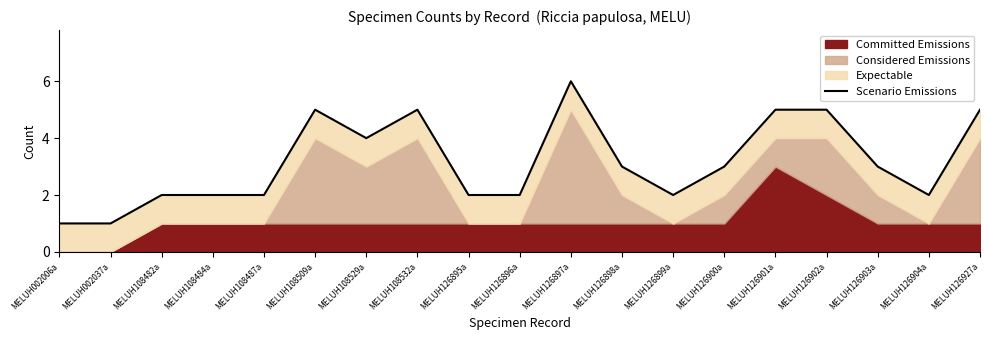

Does the chart display data point markers on the line(s)?

No